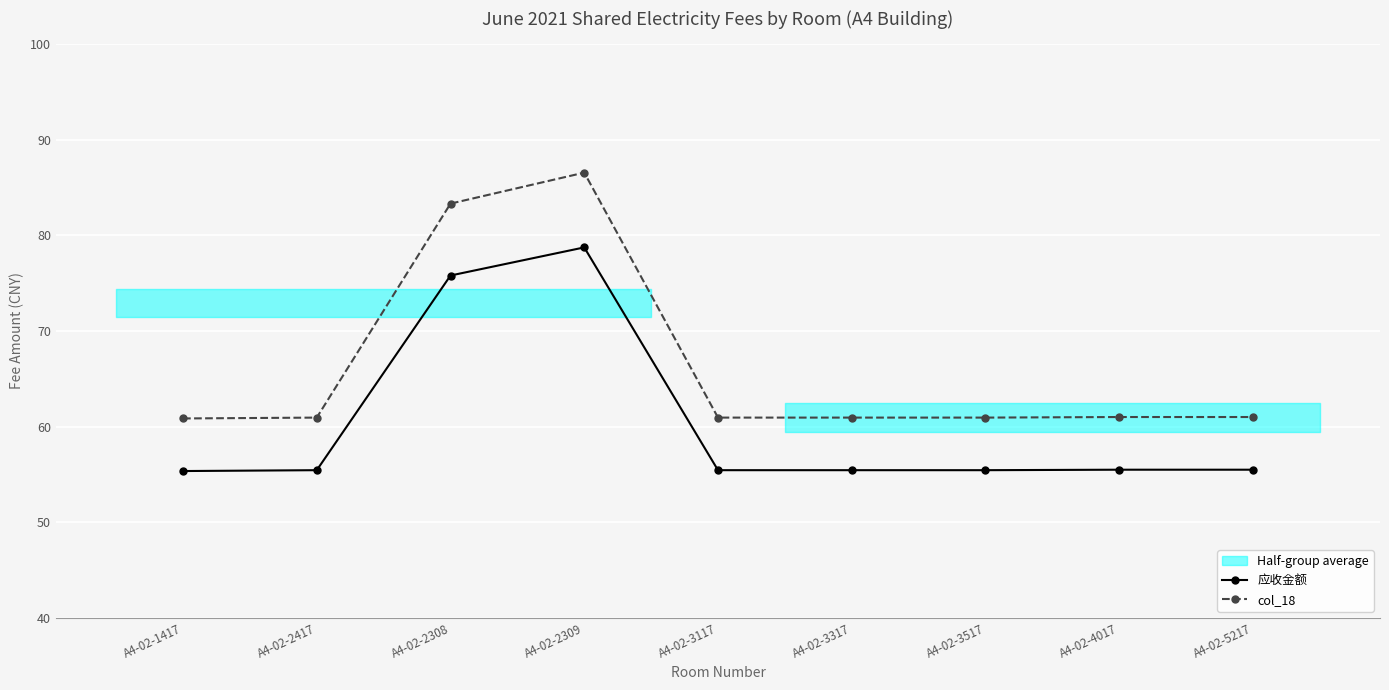

Which category has the highest value across all series?

A4-02-2309